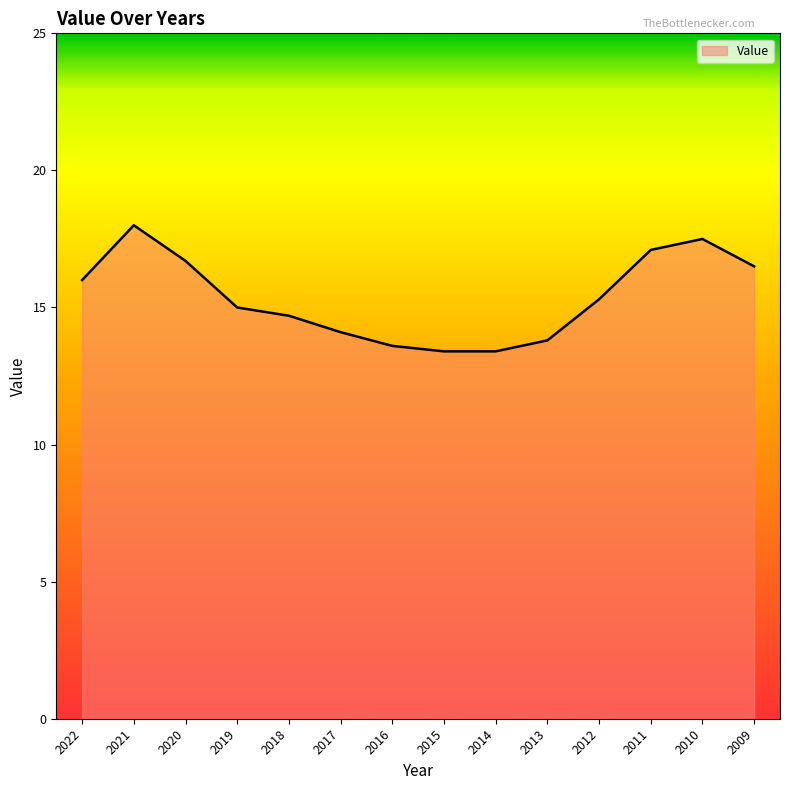

The chart shows a value of 26.0 at 2020. True or false?

False